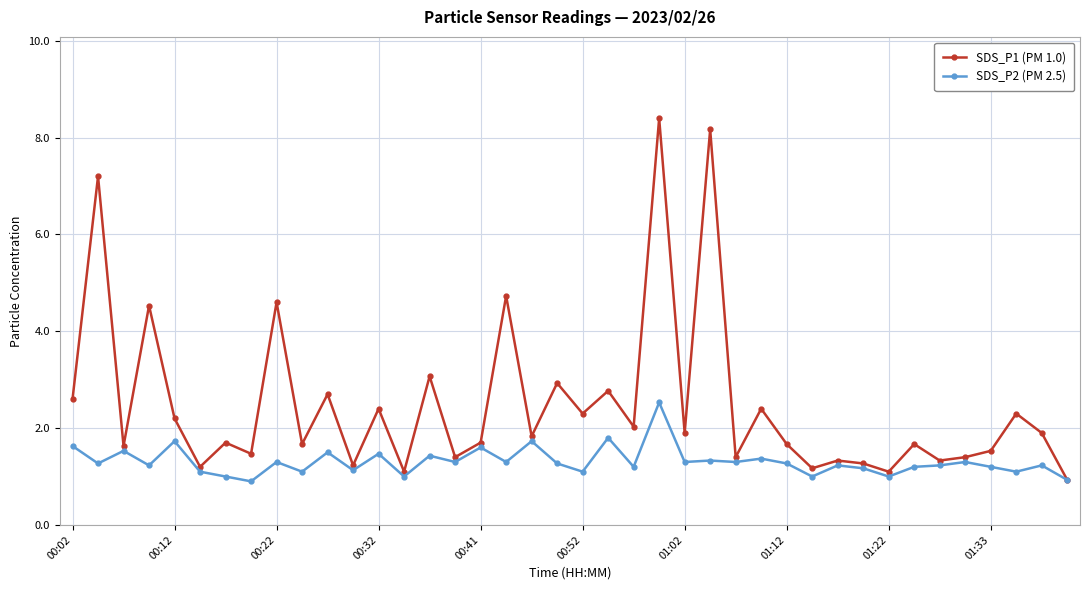

Does the chart display data point markers on the line(s)?

Yes